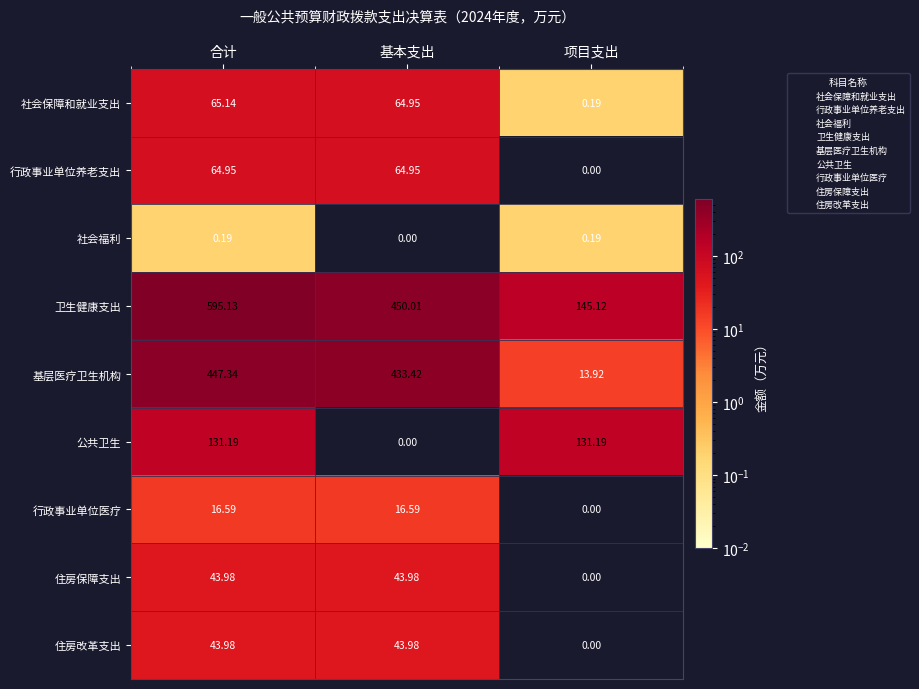

Which label corresponds to the largest value in the chart?

合计